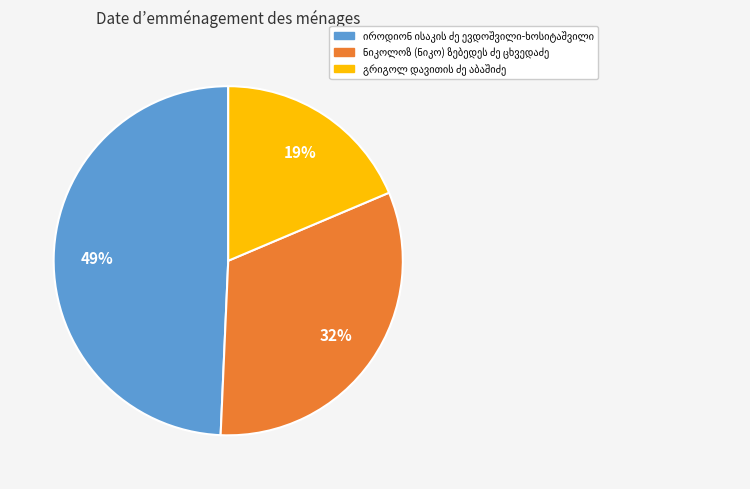

To the nearest percent, what is the average slice percentage?

33%